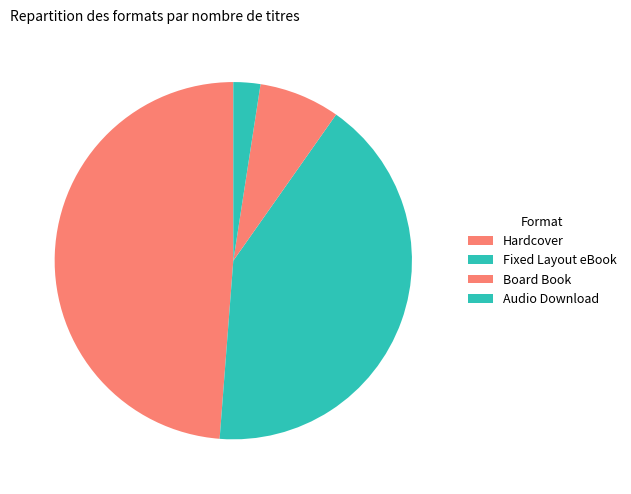

How many slices are in this pie chart?

4